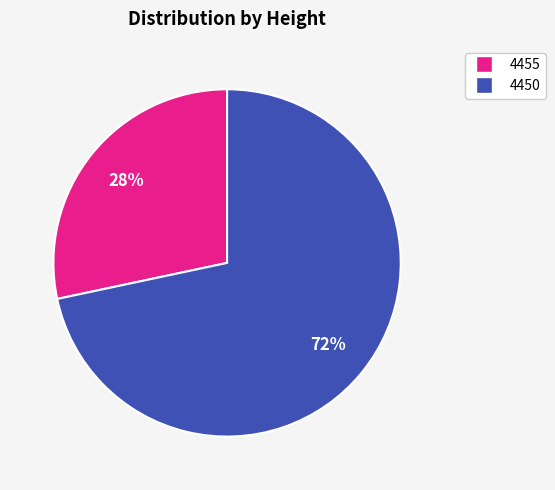

To the nearest percent, what is the average slice percentage?

50%